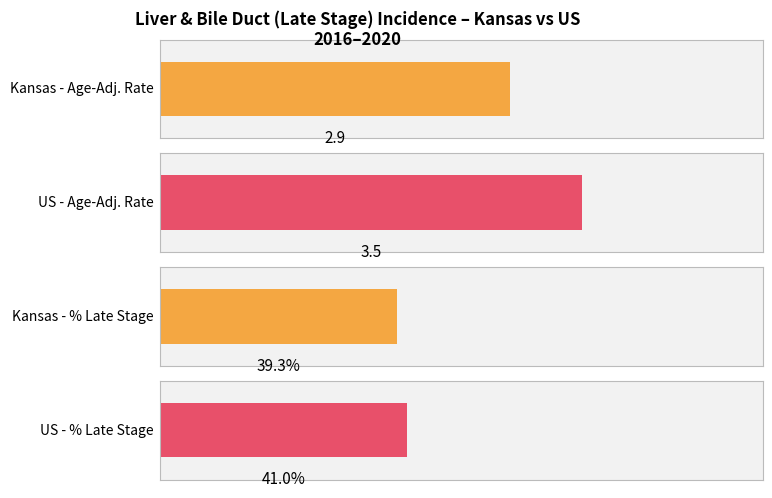

How many groups of bars are there?

2